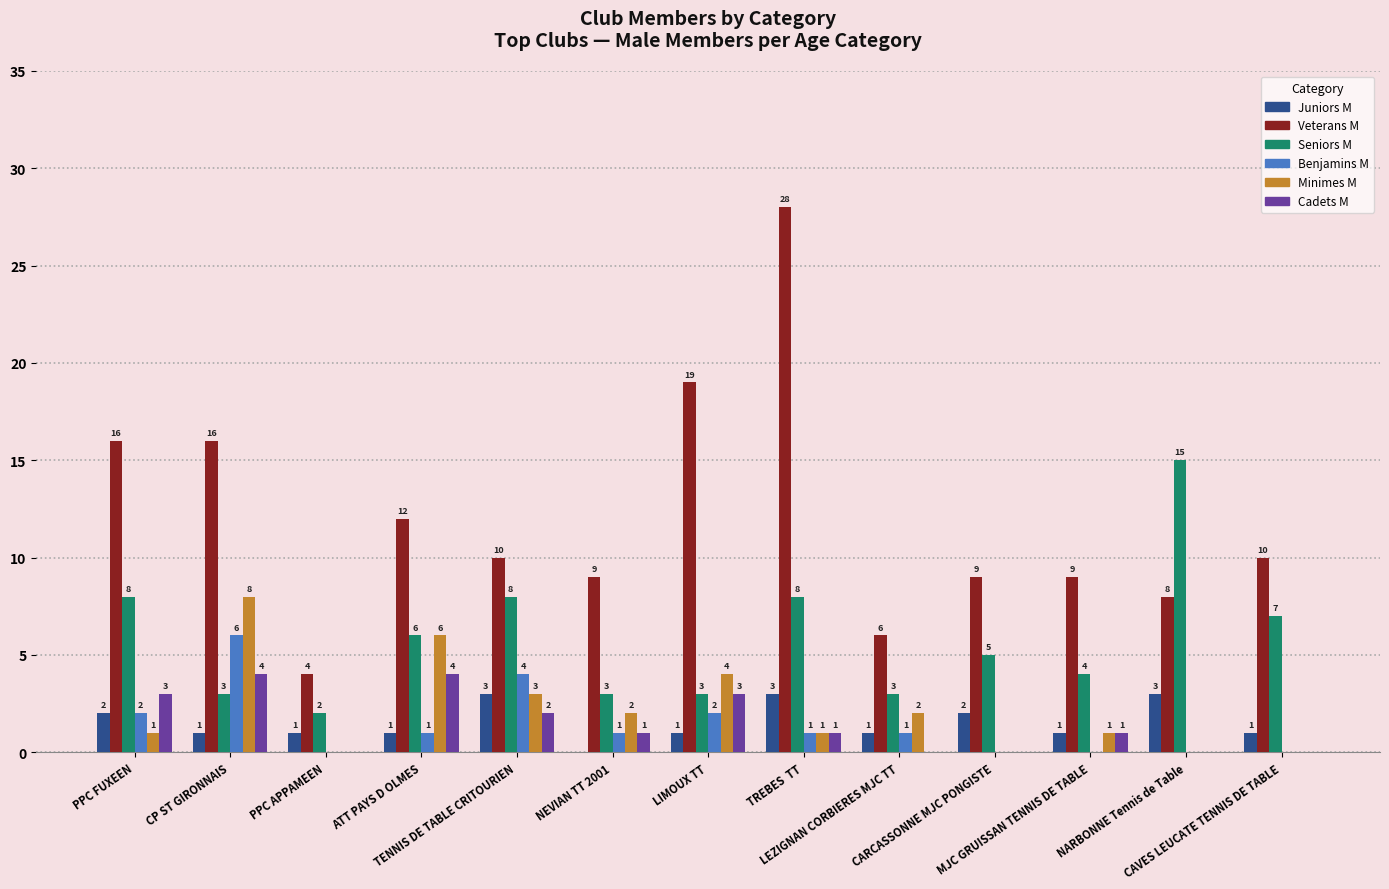

How many groups of bars are there?

13